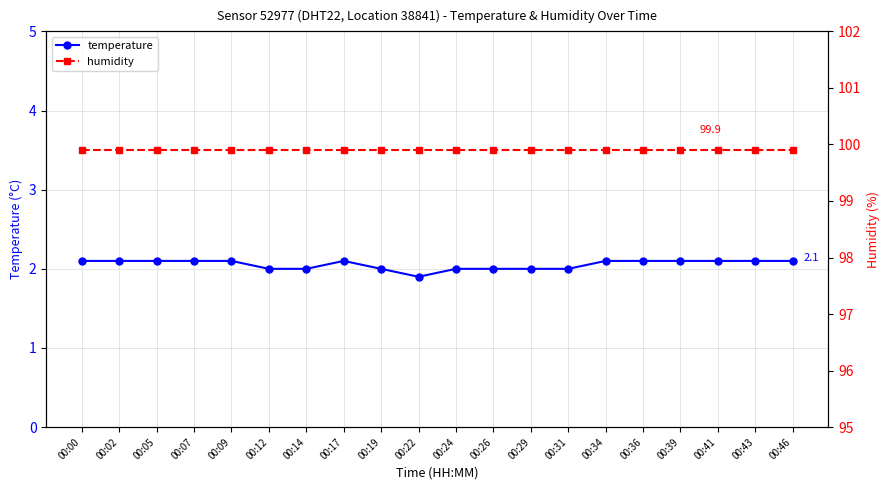

Reading left to right, what are all the values shown in this chart?

temperature: 00:00=2.1	00:02=2.1	00:05=2.1	00:07=2.1	00:09=2.1	00:12=2.0	00:14=2.0	00:17=2.1	00:19=2.0	00:22=1.9	00:24=2.0	00:26=2.0	00:29=2.0	00:31=2.0	00:34=2.1	00:36=2.1	00:39=2.1	00:41=2.1	00:43=2.1	00:46=2.1
humidity: 00:00=99.9	00:02=99.9	00:05=99.9	00:07=99.9	00:09=99.9	00:12=99.9	00:14=99.9	00:17=99.9	00:19=99.9	00:22=99.9	00:24=99.9	00:26=99.9	00:29=99.9	00:31=99.9	00:34=99.9	00:36=99.9	00:39=99.9	00:41=99.9	00:43=99.9	00:46=99.9